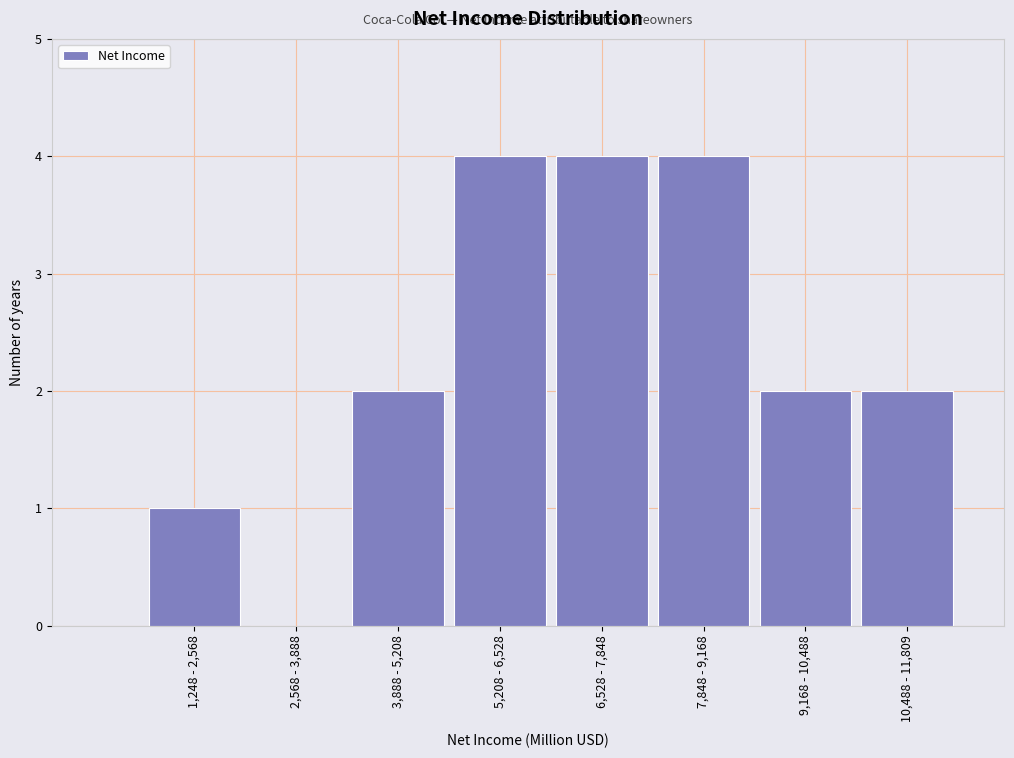

Reading left to right, extract all data points from this chart.

1,248 - 2,568=1	2,568 - 3,888=0	3,888 - 5,208=2	5,208 - 6,528=4	6,528 - 7,848=4	7,848 - 9,168=4	9,168 - 10,488=2	10,488 - 11,809=2